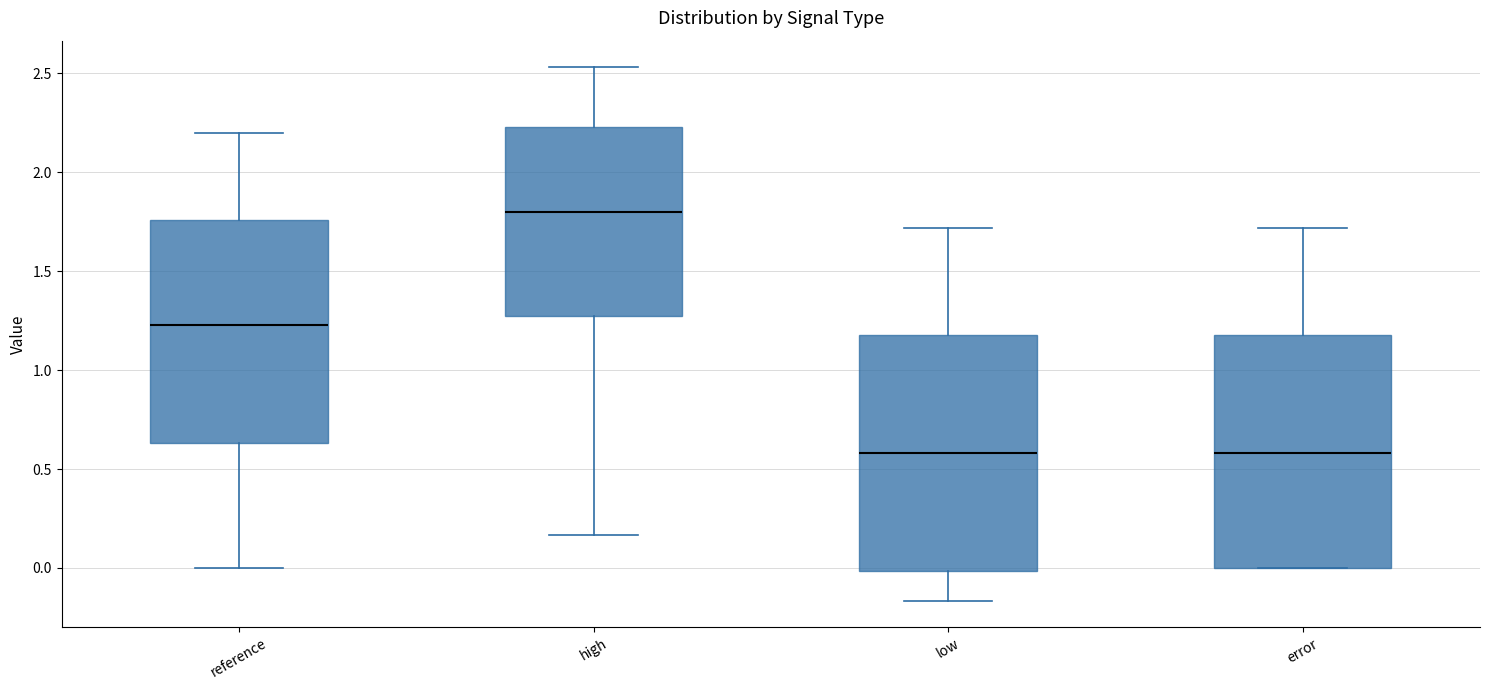

Where is the lower edge of the box for reference on the y-axis? The values are not printed on the chart, so give them approximately, as read against the axis.

0.65